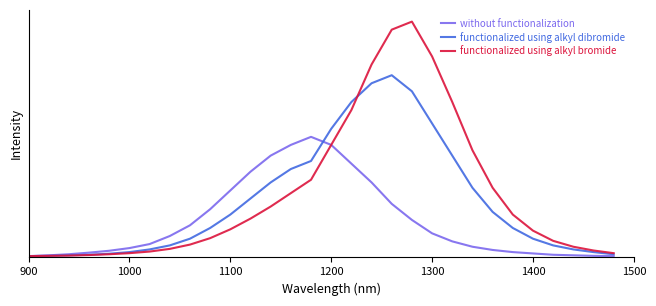

Is this an area chart (filled region under the line)?

No